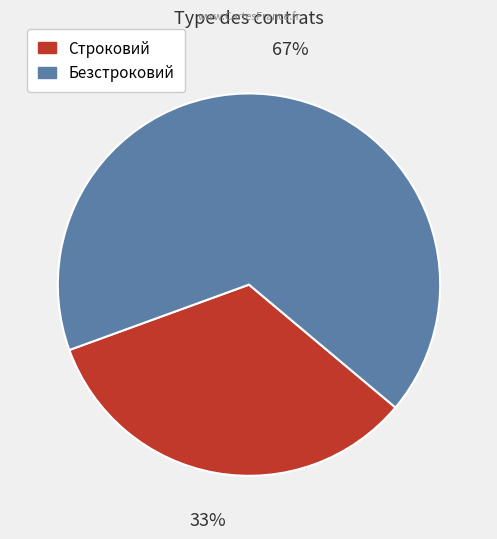

To the nearest percent, what percentage of the pie is Безстроковий?

67%